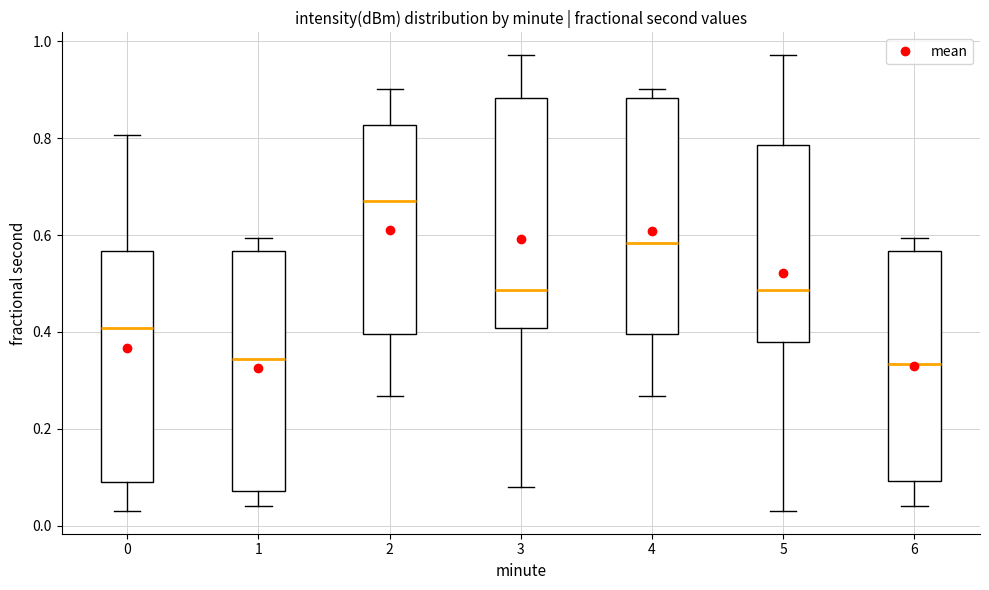

Reading left to right, read every box against the y-axis: the position of its median line, the range the box covers, and the ends of its whiskers. The values are not printed on the chart, so give them approximately, as read against the axis.

0: median 0.40, box 0.10 to 0.56, whiskers 0.04 to 0.80
1: median 0.34, box 0.08 to 0.56, whiskers 0.04 to 0.60
2: median 0.66, box 0.40 to 0.82, whiskers 0.26 to 0.90
3: median 0.48, box 0.40 to 0.88, whiskers 0.08 to 0.98
4: median 0.58, box 0.40 to 0.88, whiskers 0.26 to 0.90
5: median 0.48, box 0.38 to 0.78, whiskers 0.04 to 0.98
6: median 0.34, box 0.10 to 0.56, whiskers 0.04 to 0.60